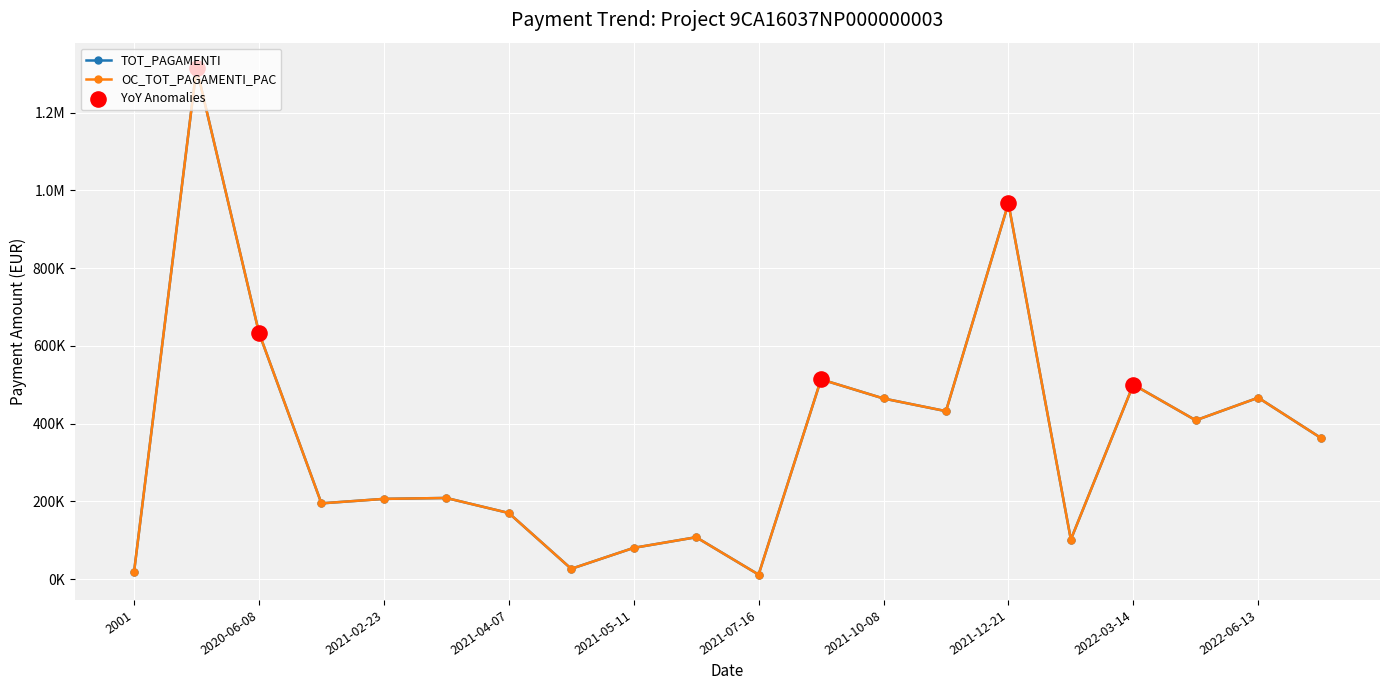

Does the chart have visible grid lines?

Yes